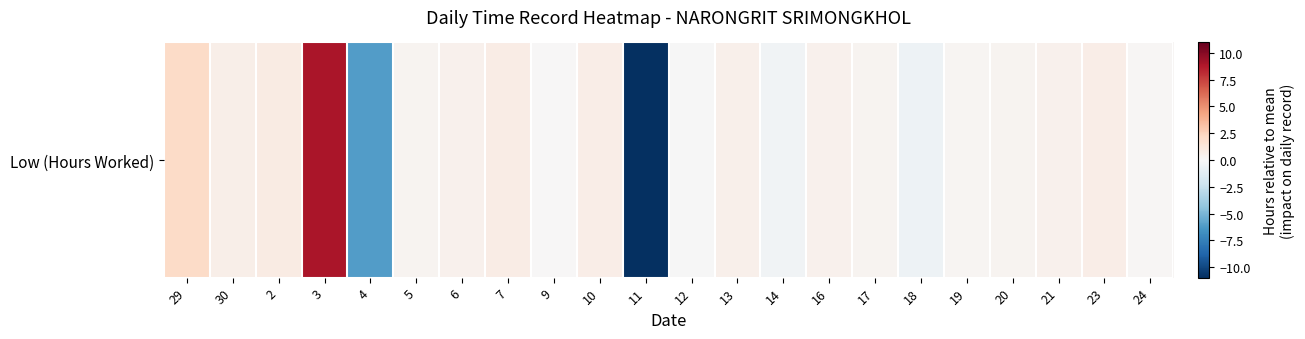

The chart shows a value of 0.6 at 13. True or false?

True